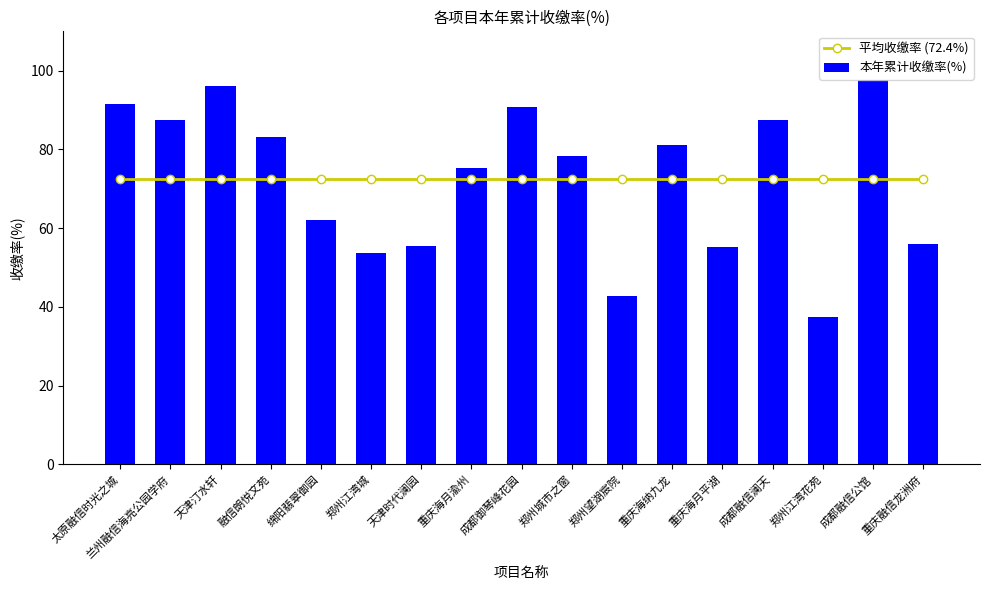

List the series in order of their overall mean, highest first.

本年累计收缴率(%), 平均收缴率 (72.4%)